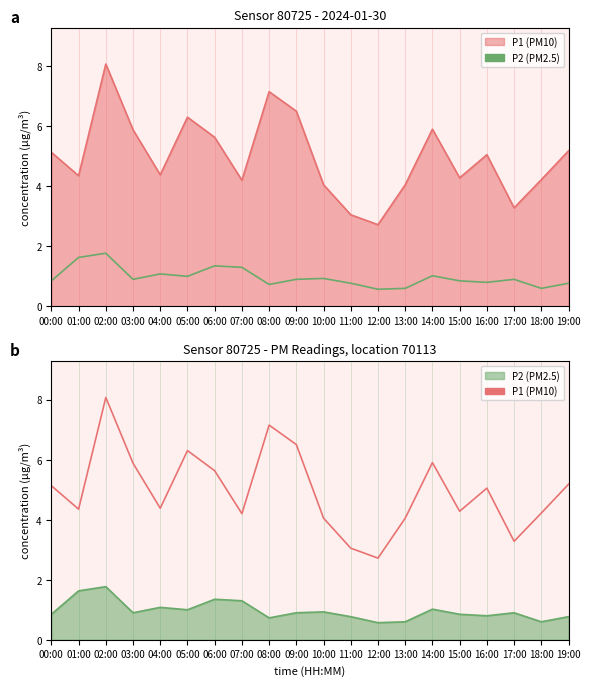

Reading right to left, transcribe all the data shown in this chart.

P2: 0.8	0.6	0.9	0.8	0.8	1.0	0.6	0.6	0.8	0.9	0.9	0.7	1.3	1.4	1.0	1.1	0.9	1.8	1.6	0.8
P1: 5.2	4.2	3.3	5.0	4.3	5.9	4.0	2.7	3.0	4.0	6.5	7.2	4.2	5.6	6.3	4.4	5.9	8.1	4.3	5.1